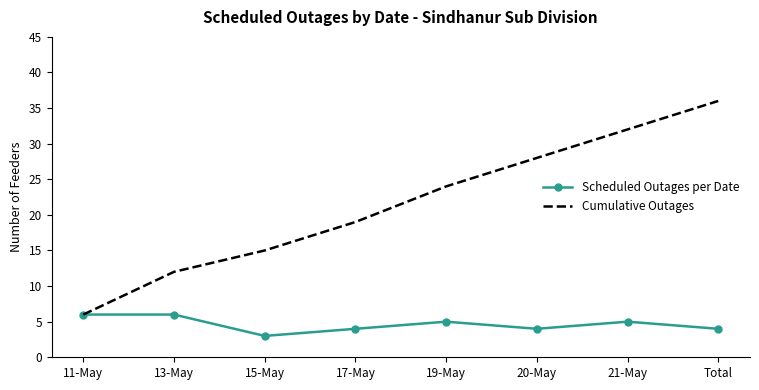

Reading left to right, transcribe all the data shown in this chart.

Scheduled Outages per Date: 11-May=6	13-May=6	15-May=3	17-May=4	19-May=5	20-May=4	21-May=5	Total=4
Cumulative Outages: 11-May=6	13-May=12	15-May=15	17-May=19	19-May=24	20-May=28	21-May=32	Total=36